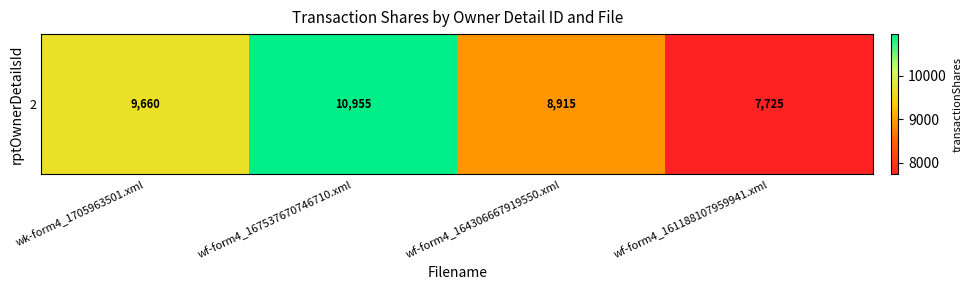

Rank the categories by value from lowest to highest.

wf-form4_161188107959941.xml, wf-form4_164306667919550.xml, wk-form4_1705963501.xml, wf-form4_167537670746710.xml